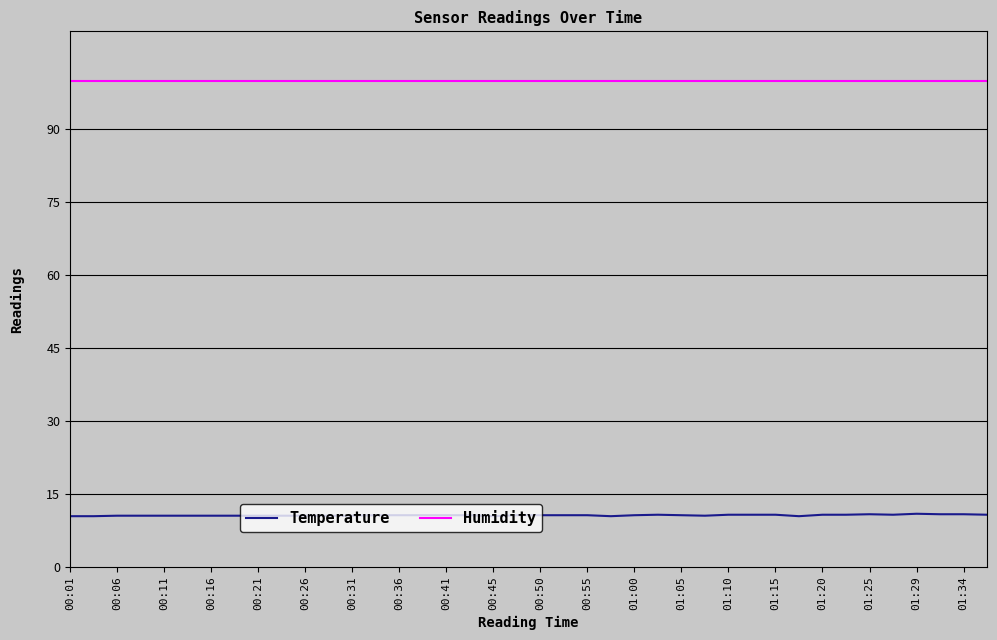

What is the highest value of the Temperature series?

10.9